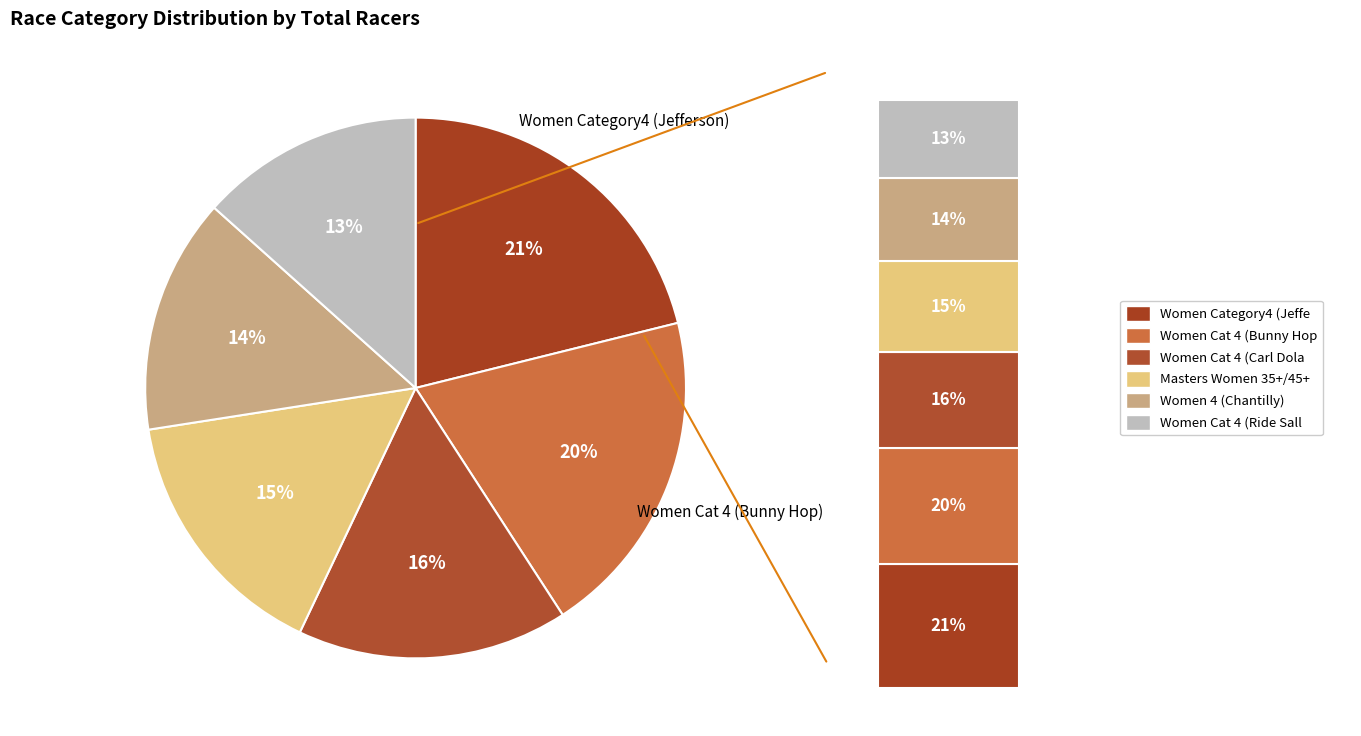

Does Masters Women 35+/45+ represent more than half of the total?

No